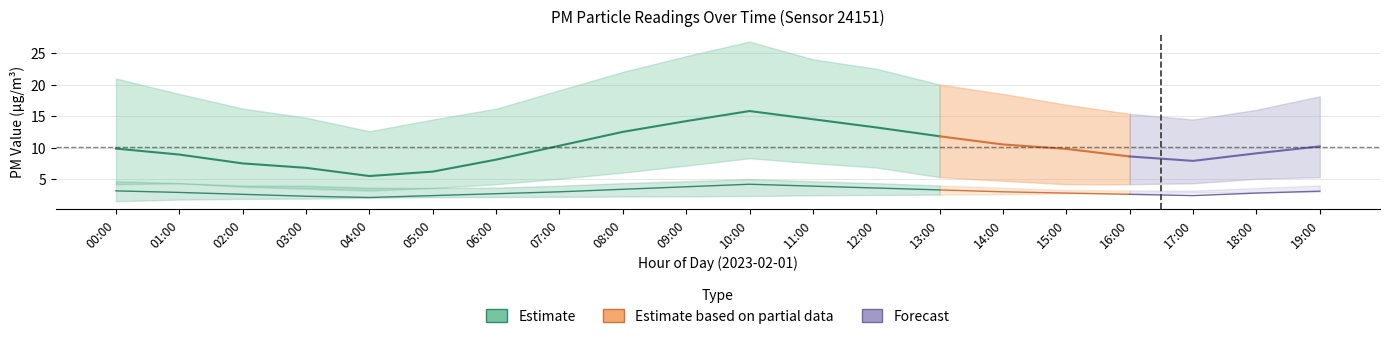

What is the maximum value for P1_lower?

8.3